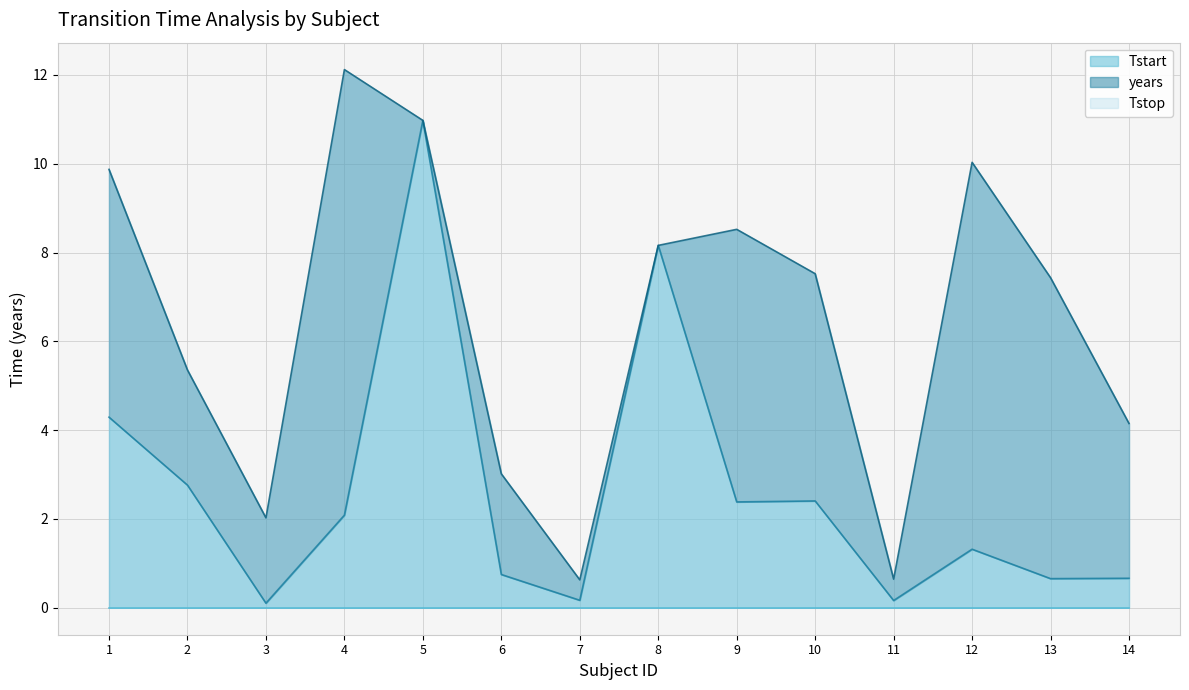

At which label is Tstart closest to 2?

4